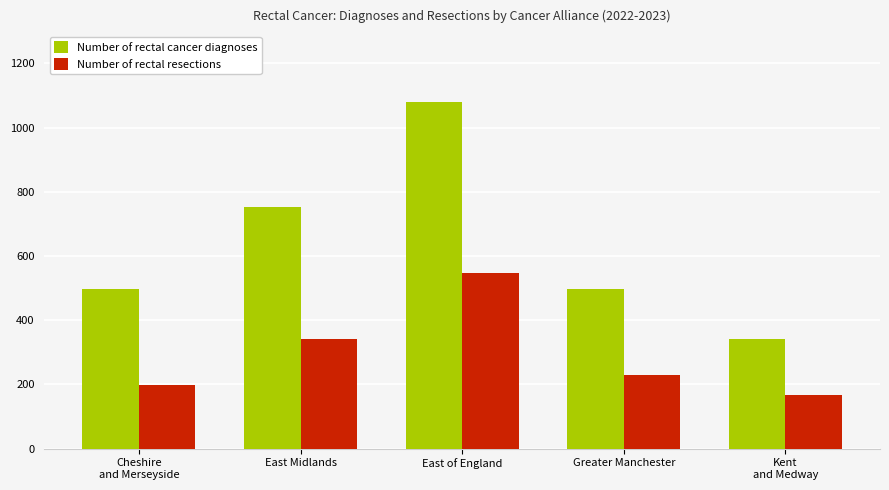

Which series has the largest total across all categories?

Number of rectal cancer diagnoses